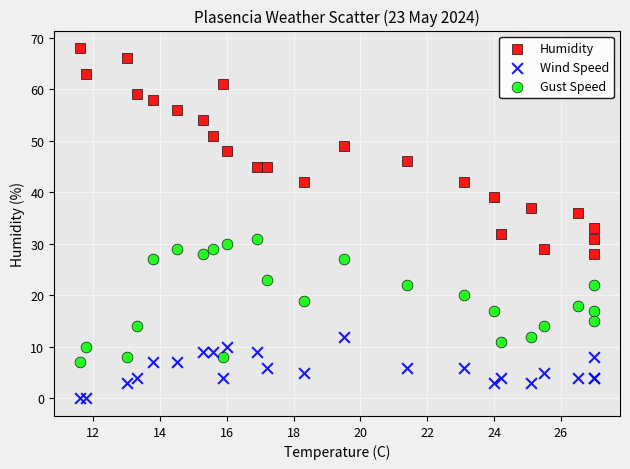

Which series has the largest Y range (max minus min)?

Humidity